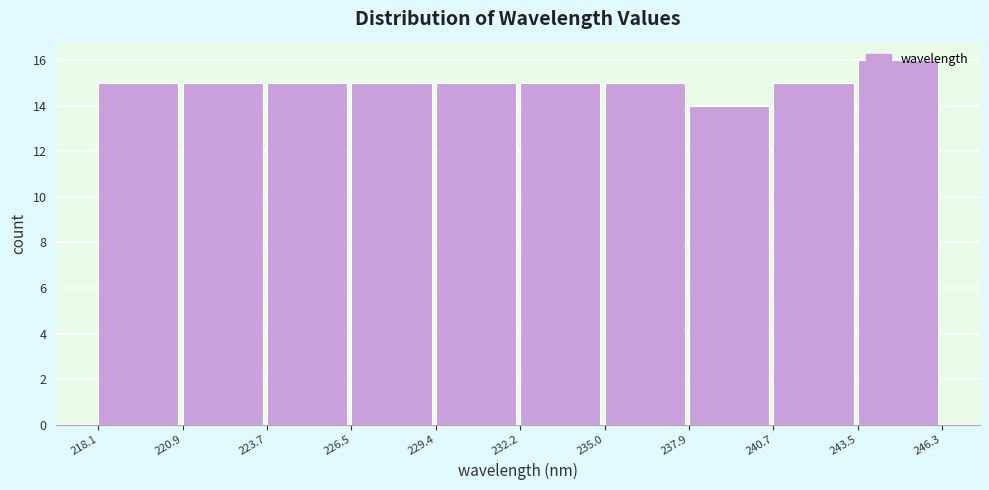

Reading left to right, transcribe this chart: for each bar, give the range it covers on the x-axis and its height. The values are not printed on the chart, so give them approximately, as read against the axis.

218.1 to 220.9: 15
220.9 to 223.7: 15
223.7 to 226.5: 15
226.5 to 229.4: 15
229.4 to 232.2: 15
232.2 to 235.0: 15
235.0 to 237.9: 15
237.9 to 240.7: 14
240.7 to 243.5: 15
243.5 to 246.3: 16